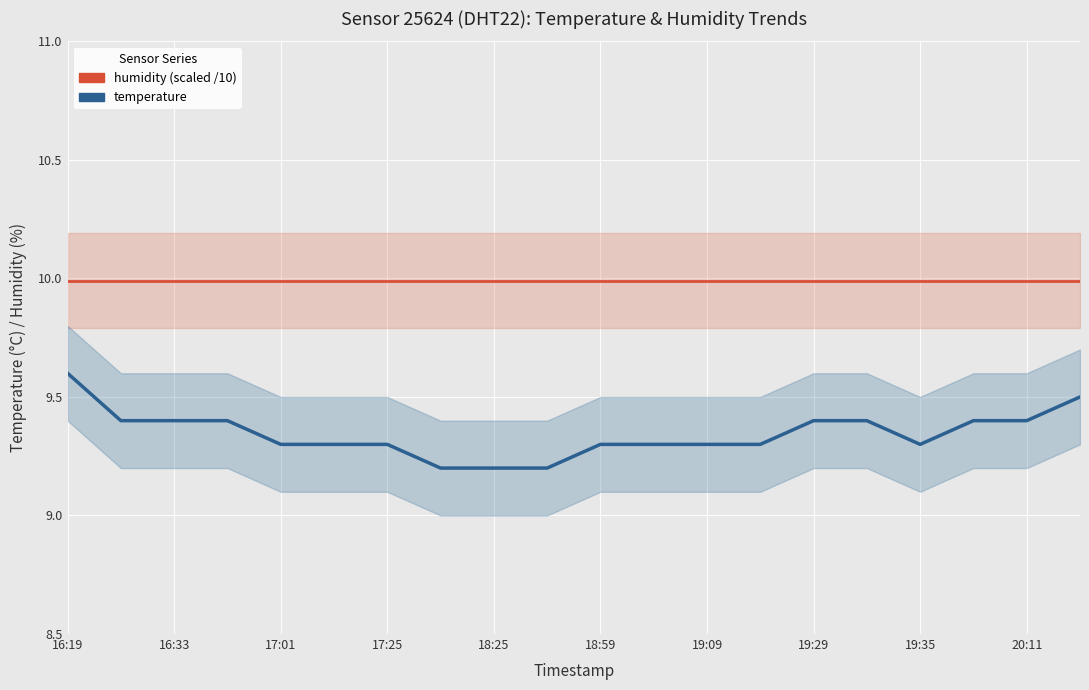

What is the average value of the humidity (scaled) series?

10.0